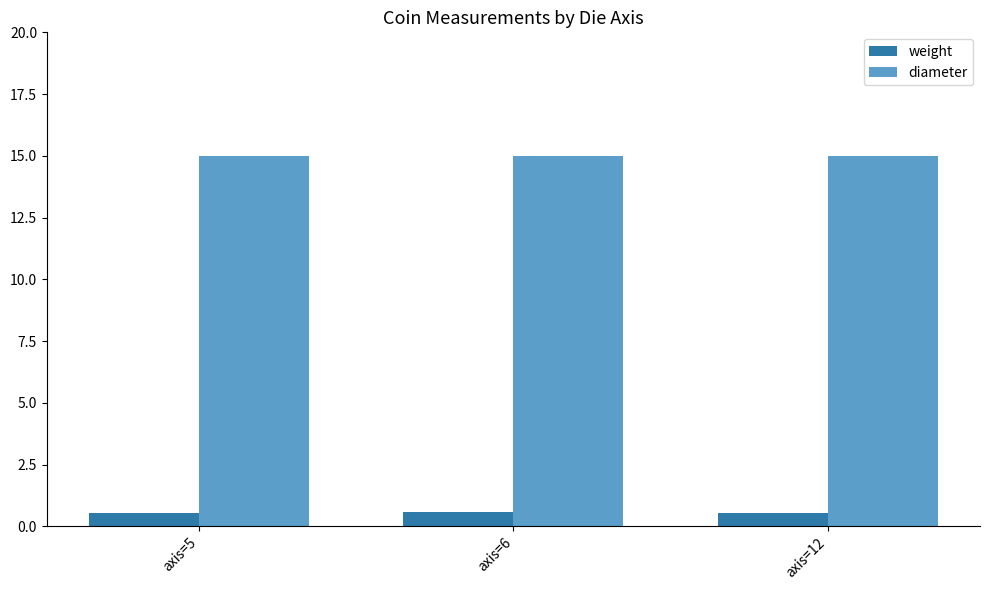

What is the sum of all diameter values?

45.0